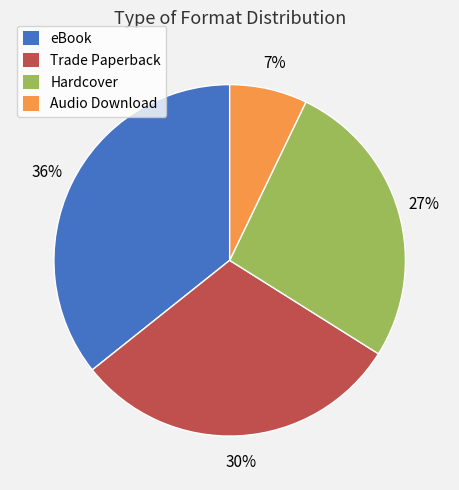

How many slices are in this pie chart?

4